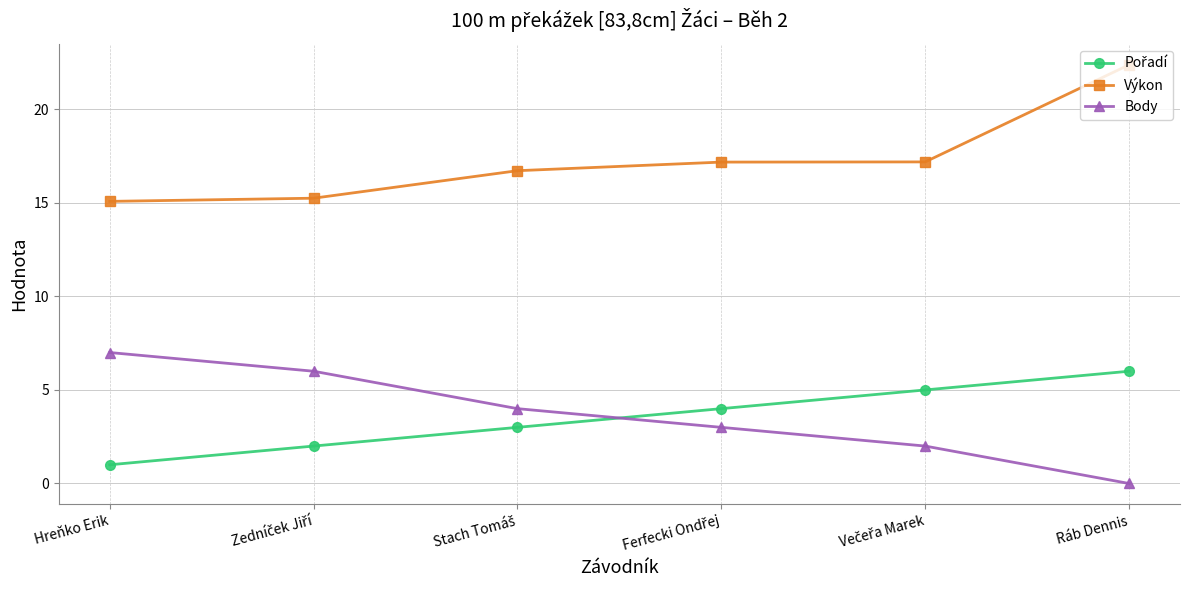

True or false: Výkon and Body intersect in this chart.

False